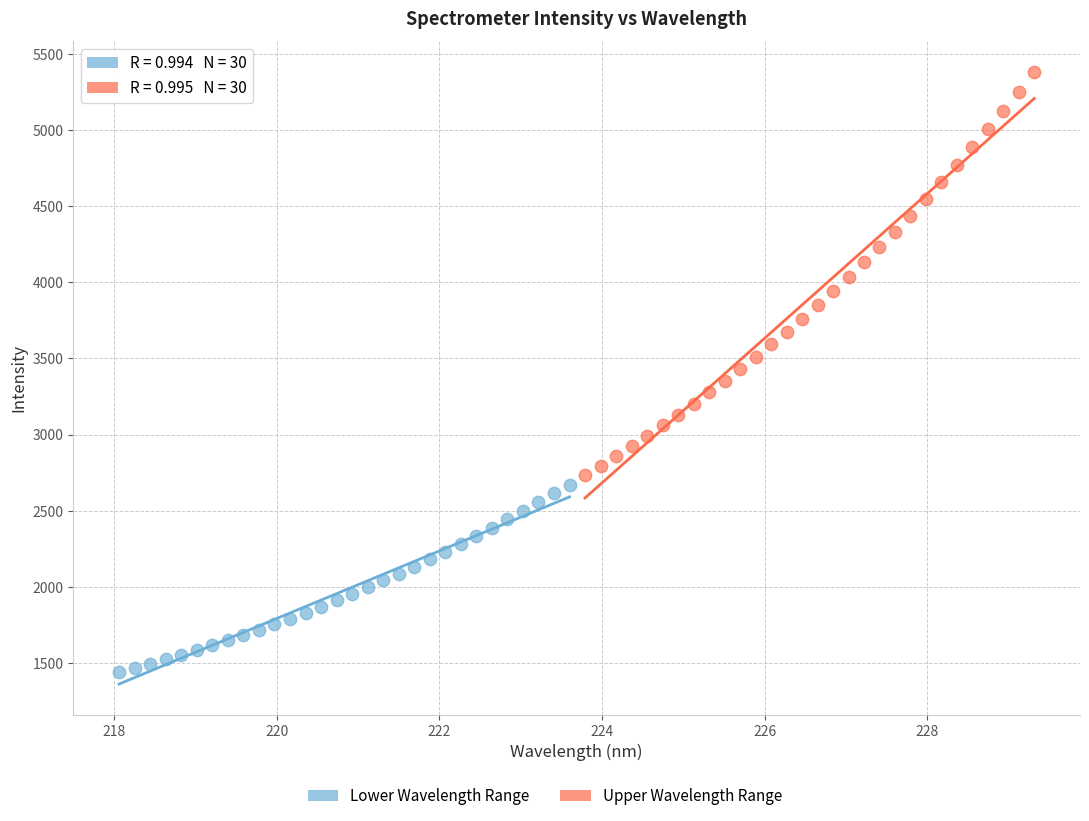

Which series has the widest spread of Y values?

Upper Wavelength Range